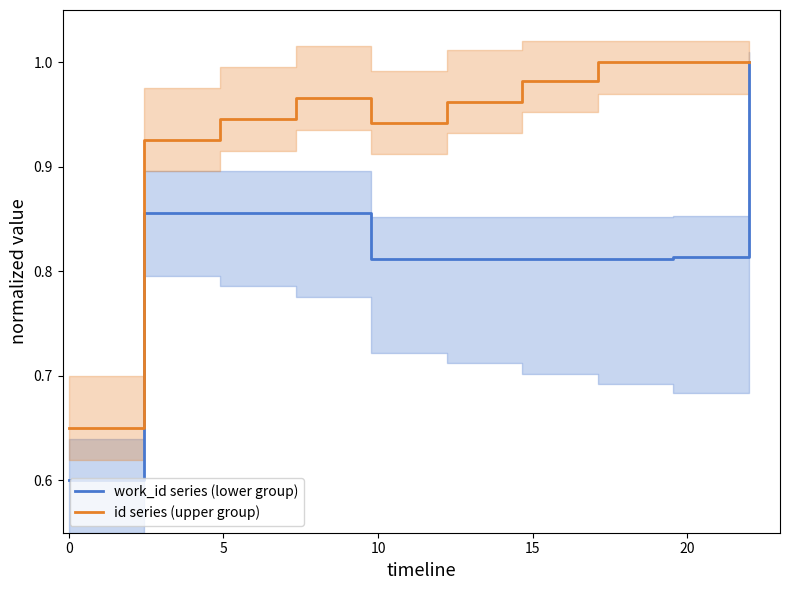

True or false: work_id series (lower group) has more than 0 points higher than both neighbors.

True